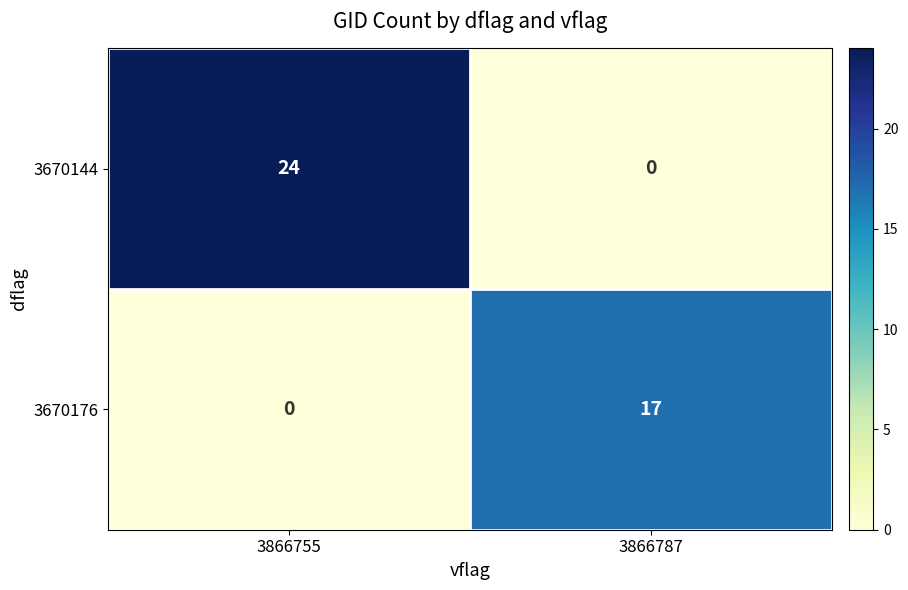

Reading left to right, what are all the values shown in this chart?

3670144: 3866755=24	3866787=0
3670176: 3866755=0	3866787=17